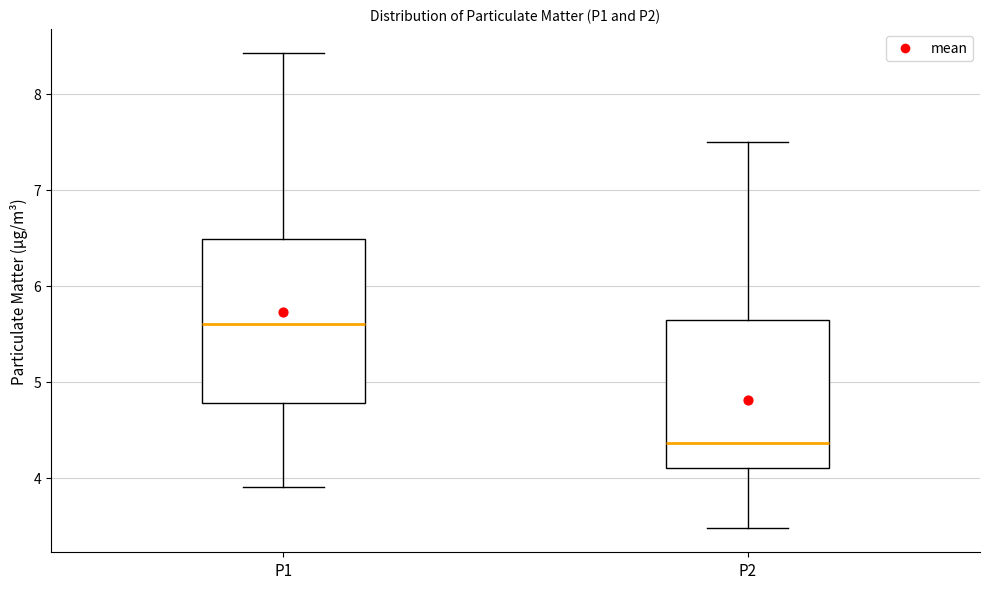

Which box is the tallest, from its lower edge to its upper edge?

P1